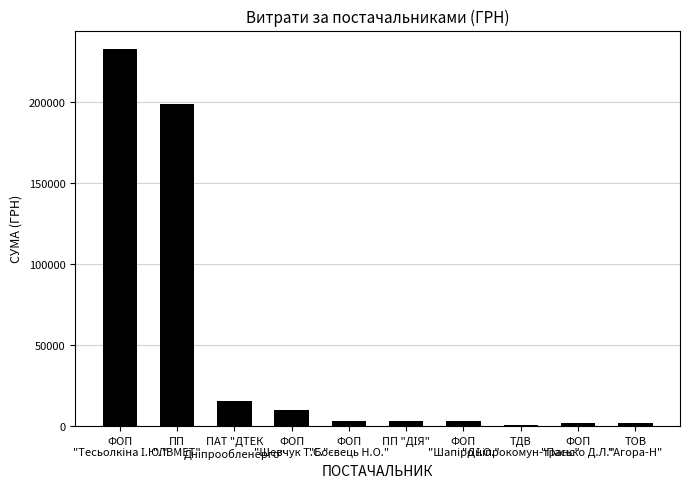

What is the sum of all values?

470291.0